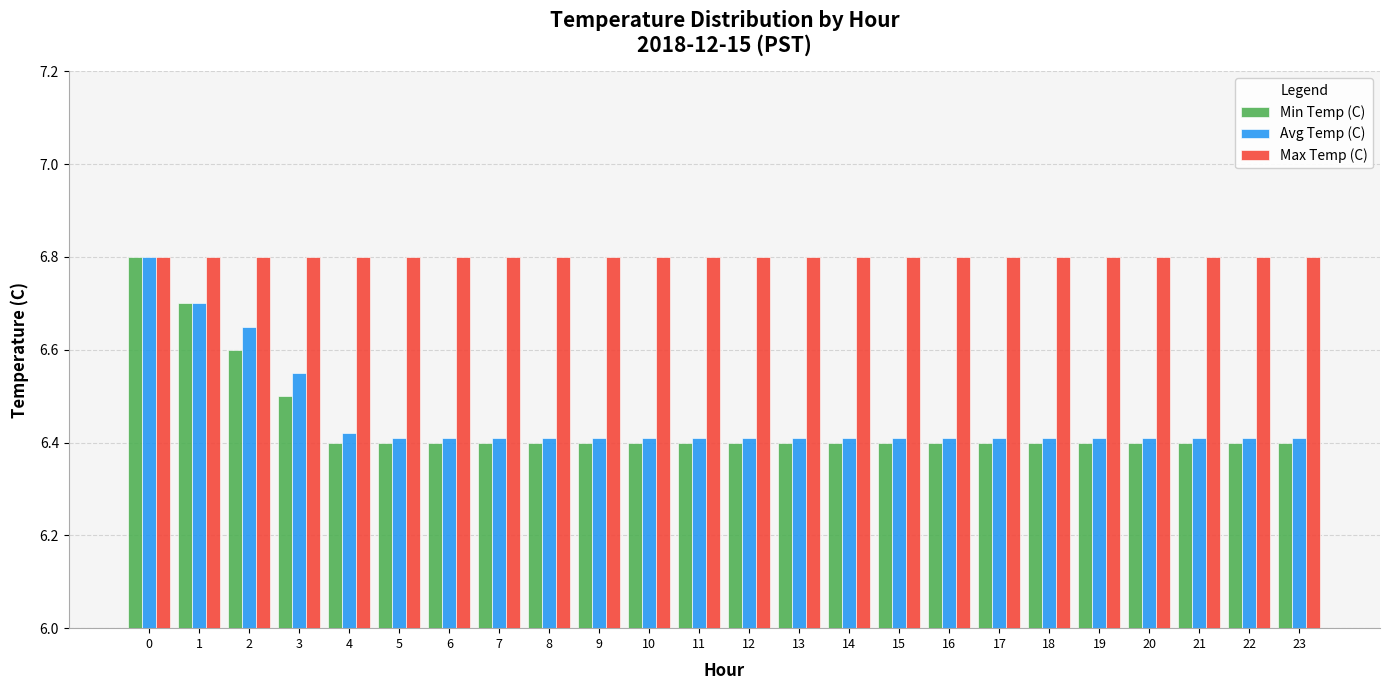

How many Min Temp (C) values are between 6 and 7?

24